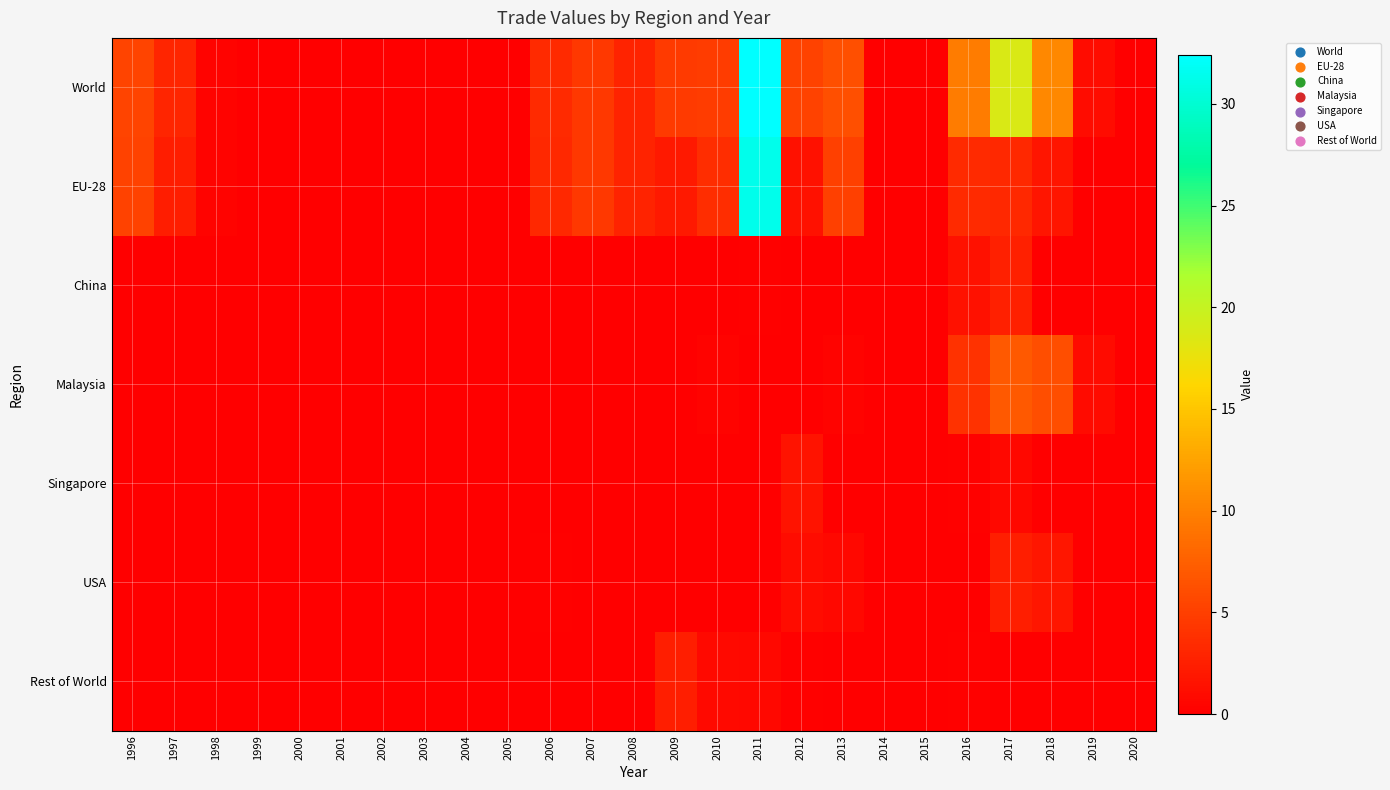

Reading left to right, what are all the values shown in this chart?

World: 1996=5.3	1997=3.0	1998=0.3	1999=0.1	2000=0.1	2001=0.0	2002=0.0	2003=0.0	2004=0.0	2005=0.0	2006=3.3	2007=4.6	2008=2.9	2009=4.6	2010=4.7	2011=32.4	2012=5.3	2013=6.3	2014=0.0	2015=0.0	2016=9.7	2017=18.7	2018=10.6	2019=1.1	2020=0.0
EU-28: 1996=5.3	1997=2.4	1998=0.3	1999=0.0	2000=0.0	2001=0.0	2002=0.0	2003=0.0	2004=0.0	2005=0.0	2006=3.2	2007=4.4	2008=2.9	2009=2.1	2010=3.6	2011=31.3	2012=1.5	2013=5.2	2014=0.0	2015=0.0	2016=3.3	2017=3.2	2018=1.7	2019=0.0	2020=0.0
China: 1996=0.0	1997=0.0	1998=0.0	1999=0.0	2000=0.0	2001=0.0	2002=0.0	2003=0.0	2004=0.0	2005=0.0	2006=0.0	2007=0.0	2008=0.0	2009=0.0	2010=0.0	2011=0.1	2012=0.0	2013=0.0	2014=0.0	2015=0.0	2016=1.5	2017=2.5	2018=0.0	2019=0.0	2020=0.0
Malaysia: 1996=0.0	1997=0.0	1998=0.0	1999=0.0	2000=0.1	2001=0.0	2002=0.0	2003=0.0	2004=0.0	2005=0.0	2006=0.0	2007=0.0	2008=0.0	2009=0.1	2010=0.3	2011=0.0	2012=0.0	2013=0.3	2014=0.0	2015=0.0	2016=4.0	2017=7.0	2018=6.2	2019=1.0	2020=0.0
Singapore: 1996=0.0	1997=0.0	1998=0.0	1999=0.0	2000=0.0	2001=0.0	2002=0.0	2003=0.0	2004=0.0	2005=0.0	2006=0.0	2007=0.0	2008=0.0	2009=0.0	2010=0.0	2011=0.0	2012=1.6	2013=0.1	2014=0.0	2015=0.0	2016=0.2	2017=0.7	2018=0.1	2019=0.1	2020=0.0
USA: 1996=0.0	1997=0.0	1998=0.0	1999=0.0	2000=0.0	2001=0.0	2002=0.0	2003=0.0	2004=0.0	2005=0.0	2006=0.2	2007=0.0	2008=0.0	2009=0.0	2010=0.0	2011=0.1	2012=1.1	2013=0.7	2014=0.0	2015=0.0	2016=0.0	2017=2.5	2018=1.9	2019=0.0	2020=0.0
Rest of World: 1996=0.0	1997=0.1	1998=0.0	1999=0.0	2000=0.0	2001=0.0	2002=0.0	2003=0.0	2004=0.0	2005=0.0	2006=0.0	2007=0.1	2008=0.0	2009=2.5	2010=0.8	2011=0.7	2012=0.2	2013=0.0	2014=0.0	2015=0.0	2016=0.2	2017=0.1	2018=0.1	2019=0.0	2020=0.0